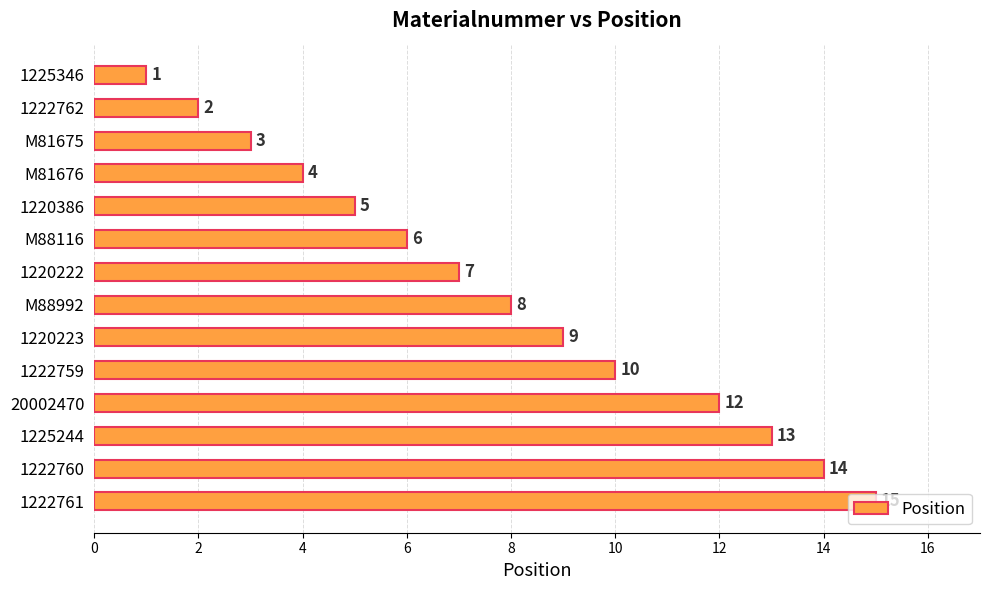

How many distinct data groups are displayed?

1